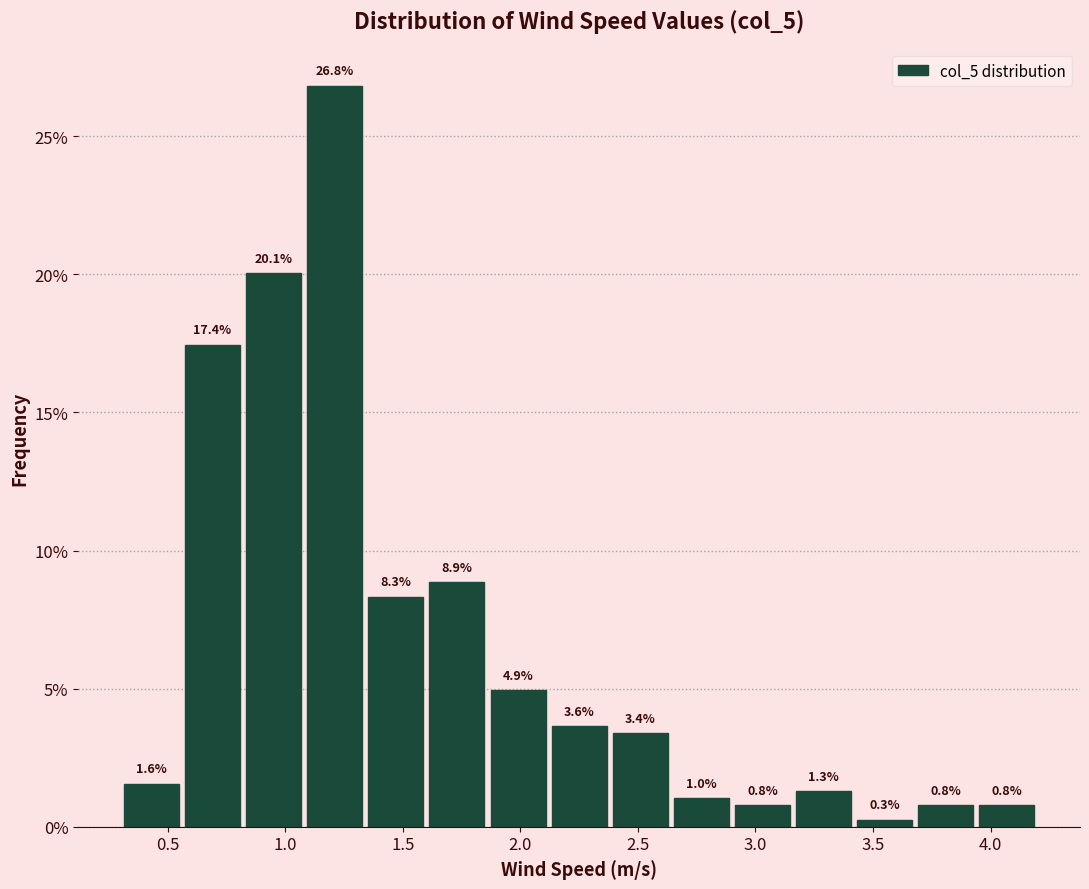

Reading left to right, transcribe this chart: for each bar, give the range it covers on the x-axis and its height. The bar edges are not printed on the chart, so give them approximately, as read against the axis.

0.30 to 0.56: 1.6
0.56 to 0.82: 17.4
0.82 to 1.08: 20.1
1.08 to 1.34: 26.8
1.34 to 1.60: 8.3
1.60 to 1.86: 8.9
1.86 to 2.12: 4.9
2.12 to 2.38: 3.6
2.38 to 2.64: 3.4
2.64 to 2.90: 1.0
2.90 to 3.16: 0.8
3.16 to 3.42: 1.3
3.42 to 3.68: 0.3
3.68 to 3.94: 0.8
3.94 to 4.20: 0.8